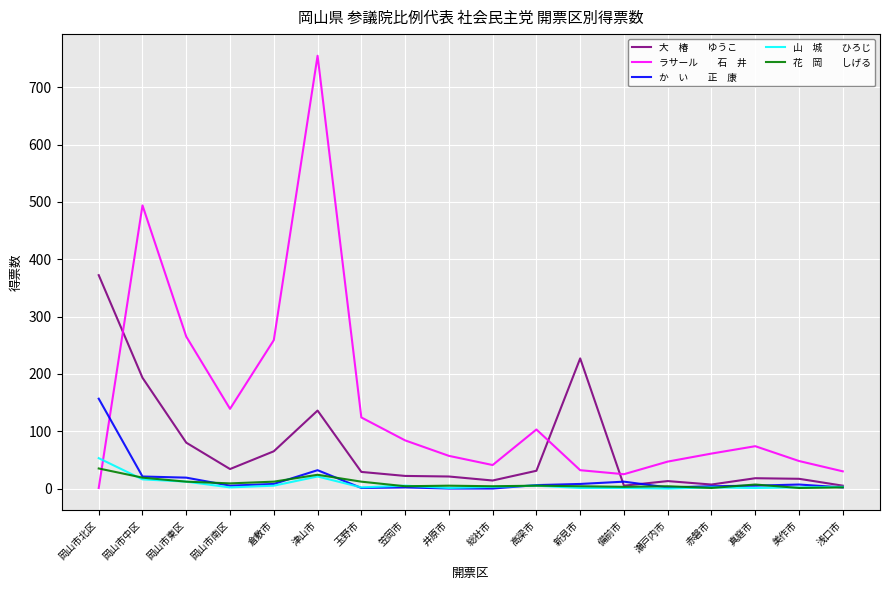

At which category is the sum across all series the highest?

津山市